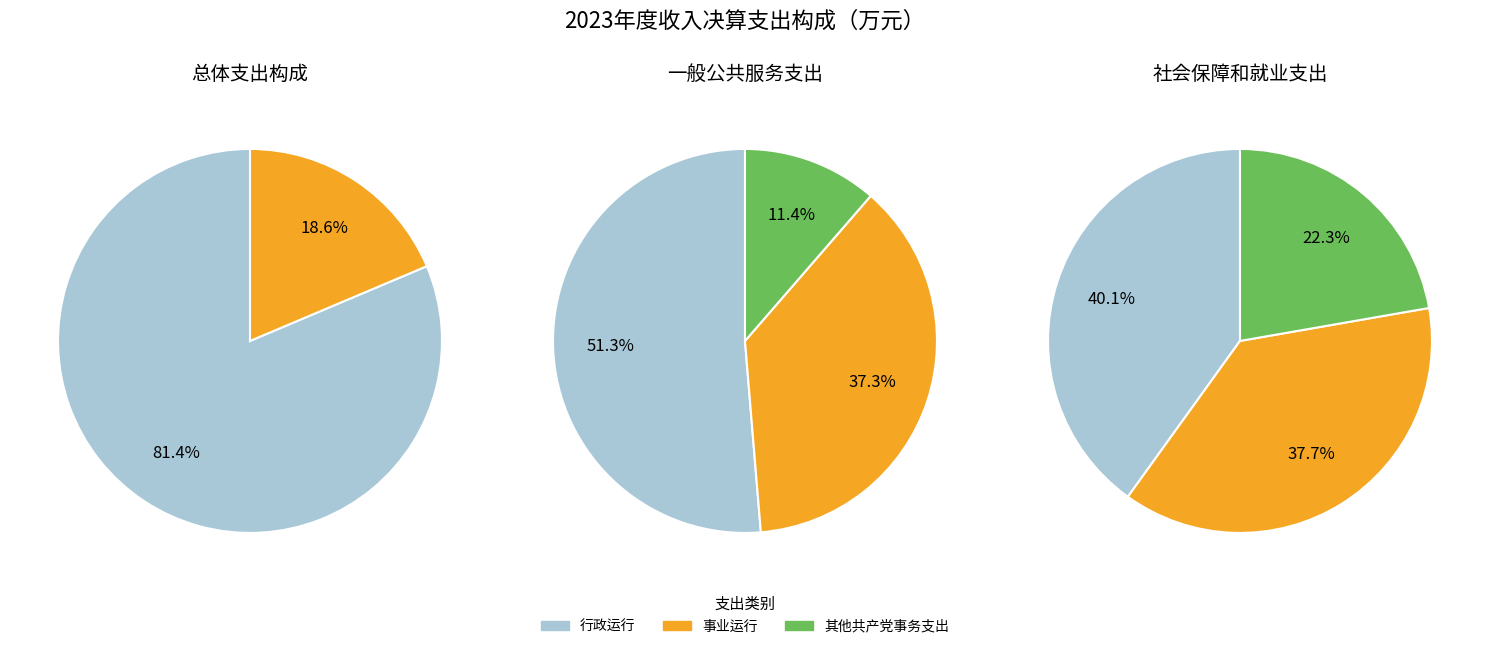

What is the ratio of the value at 一般公共服务支出 to the value at 社会保障和就业支出?

4.4